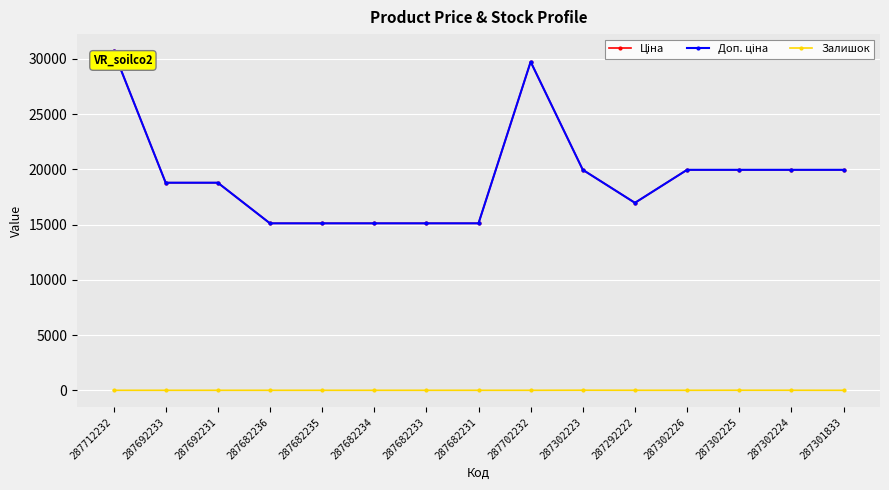

At how many categories does at least one series exceed 24498?

2